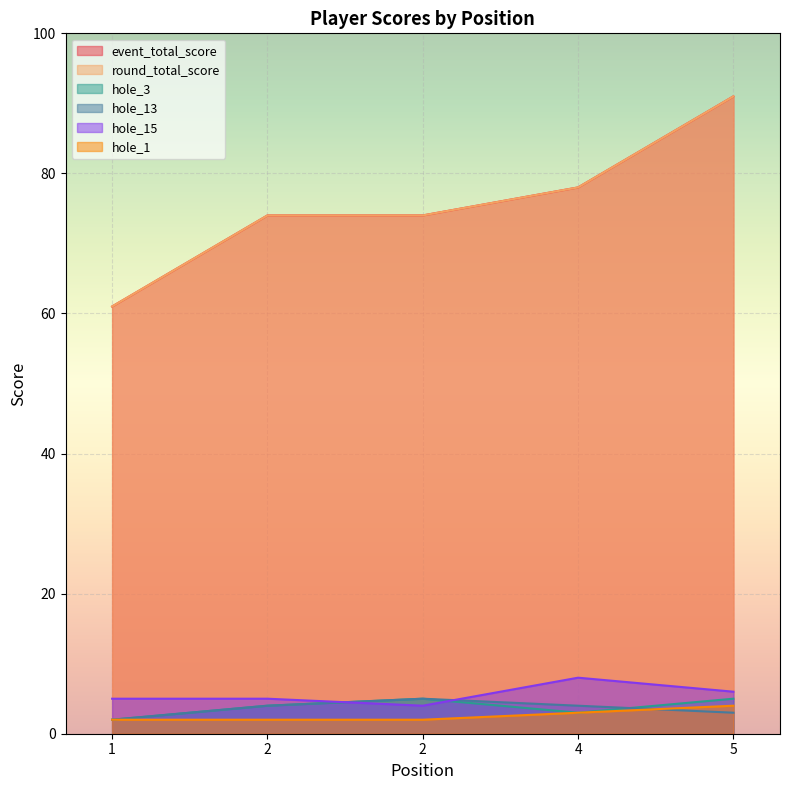

At which label does hole_3 first exceed 4?

2